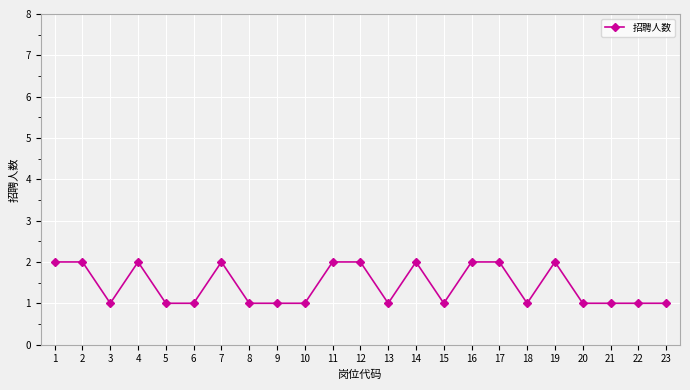

What is the ratio of the value at 1 to the value at 9?

2.0